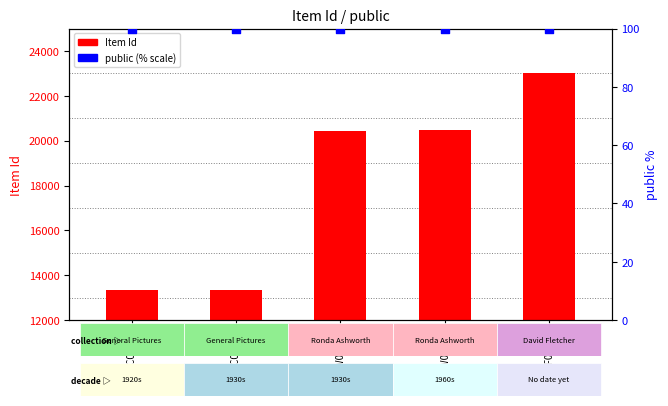

At how many categories does at least one series exceed 4347?

5